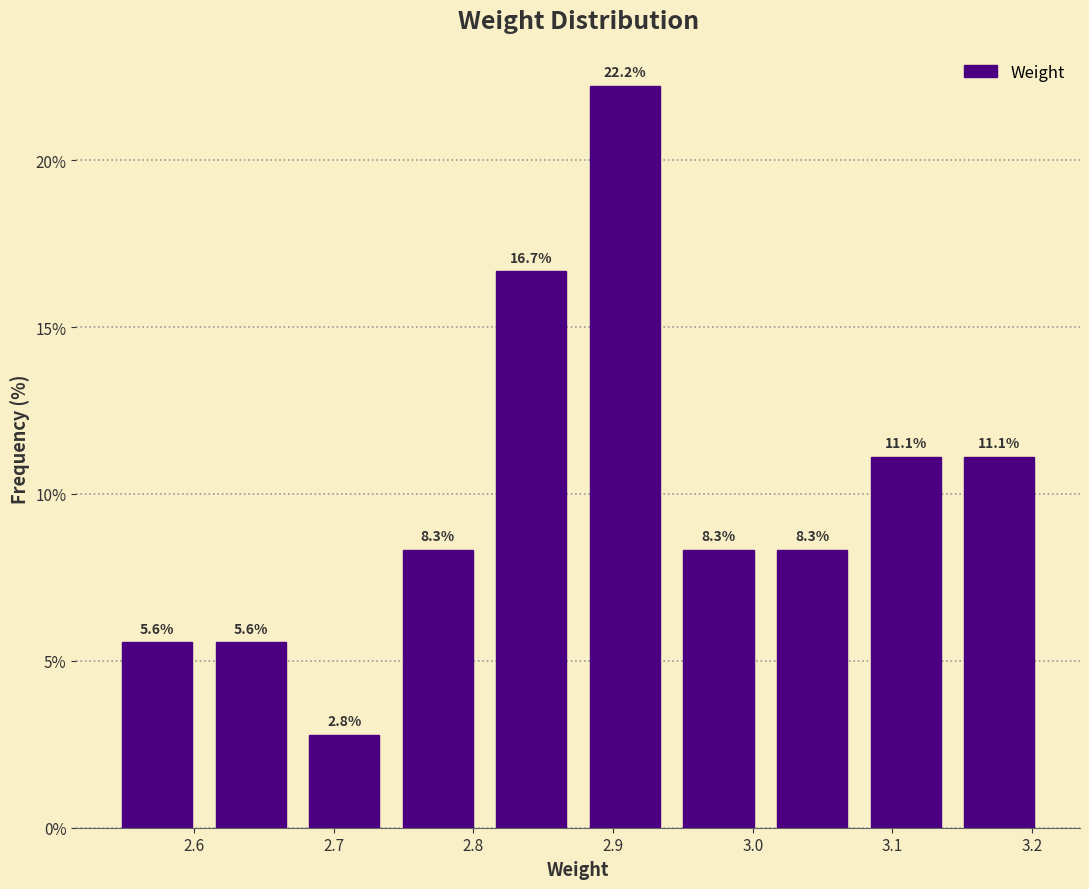

How tall is the bar that spans 2.540 to 2.607 on the x-axis? The bar edges are not printed on the chart, so give them approximately, as read against the axis.

5.6